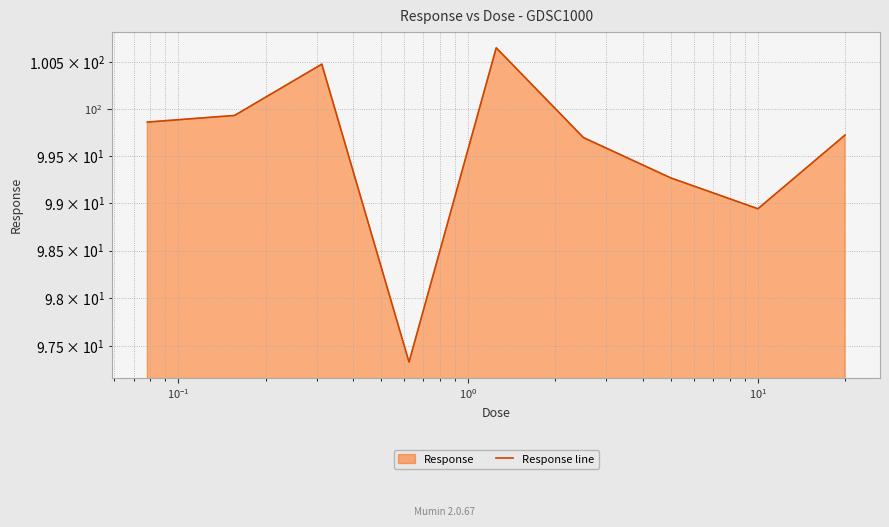

Between $\mathdefault{10^{0}}$ and $\mathdefault{10^{-1}}$, which is larger?

$\mathdefault{10^{-1}}$